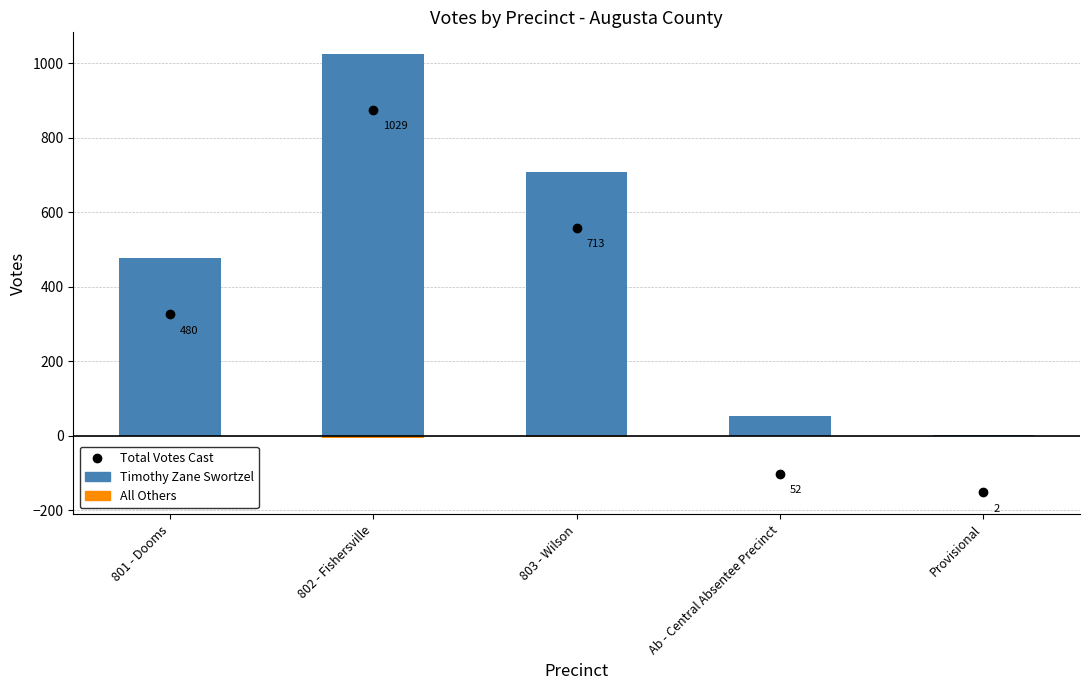

At how many categories does at least one series exceed 958?

1